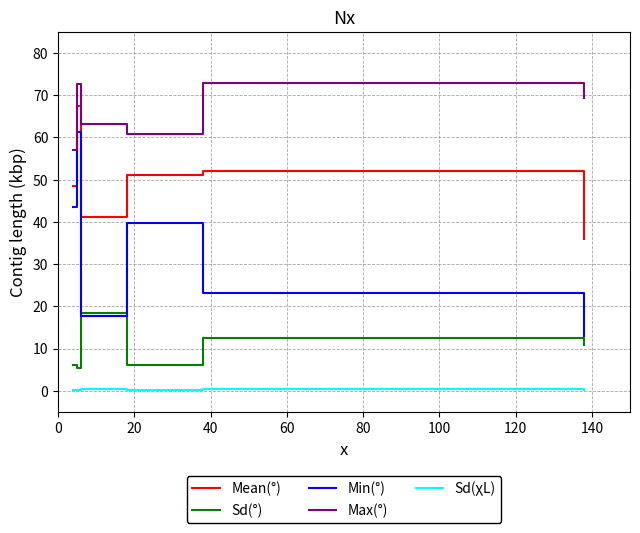

Which series has the largest total across all categories?

Max(°)